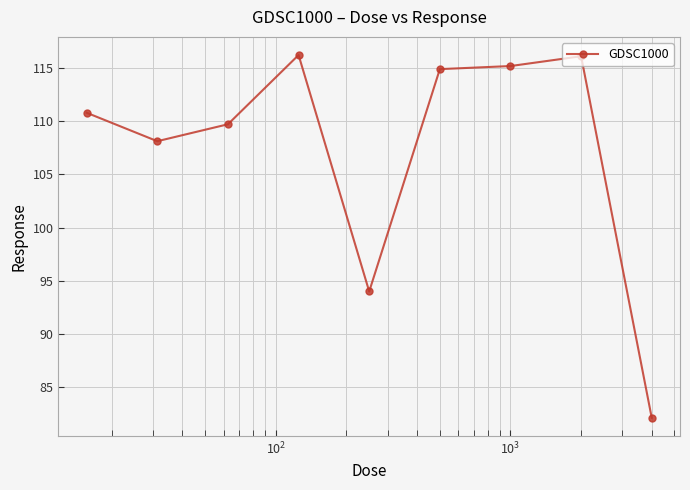

What is the difference between the second highest and second lowest values?

22.1